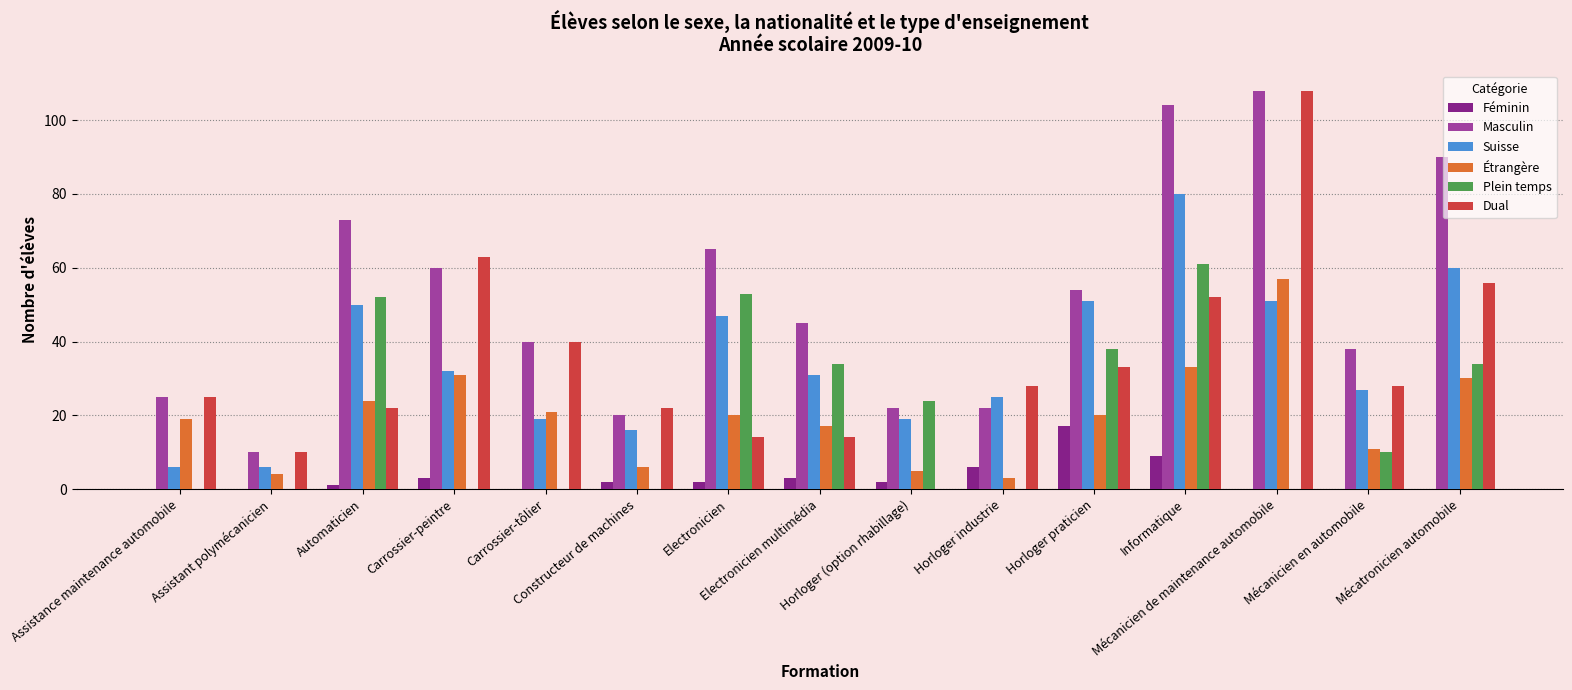

How many groups of bars are there?

15